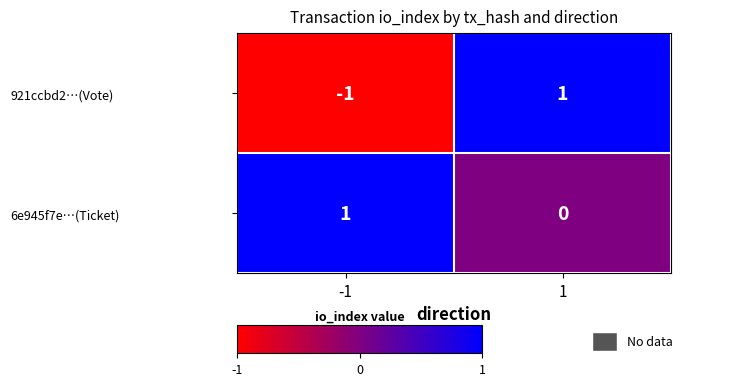

Is it true that 6e945f7e…(Ticket) equals 0 at -1?

False